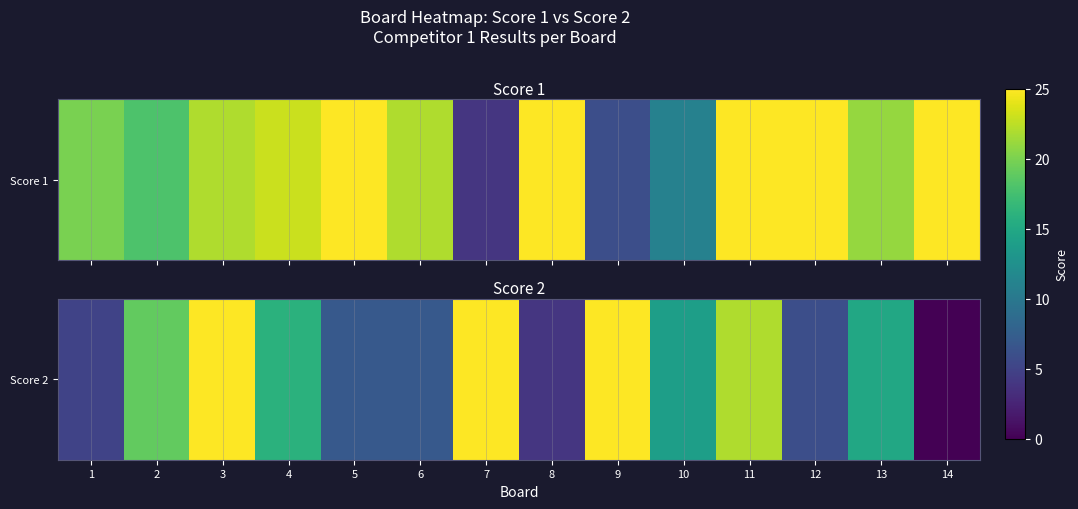

How many positive values are there?

13